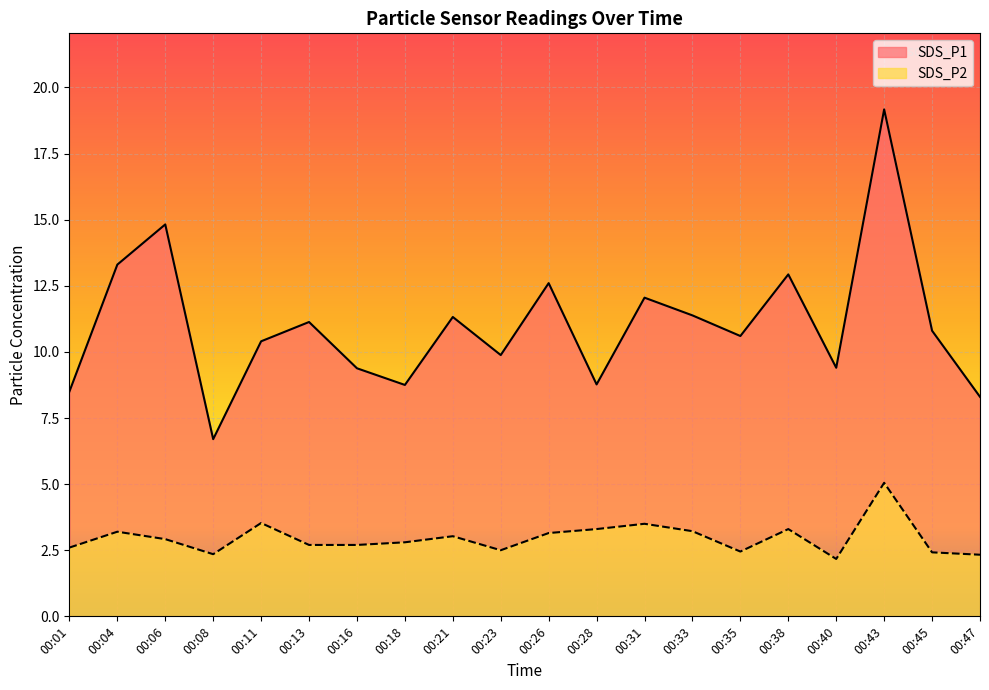

How many interior local peaks does the SDS_P2 series have?

6